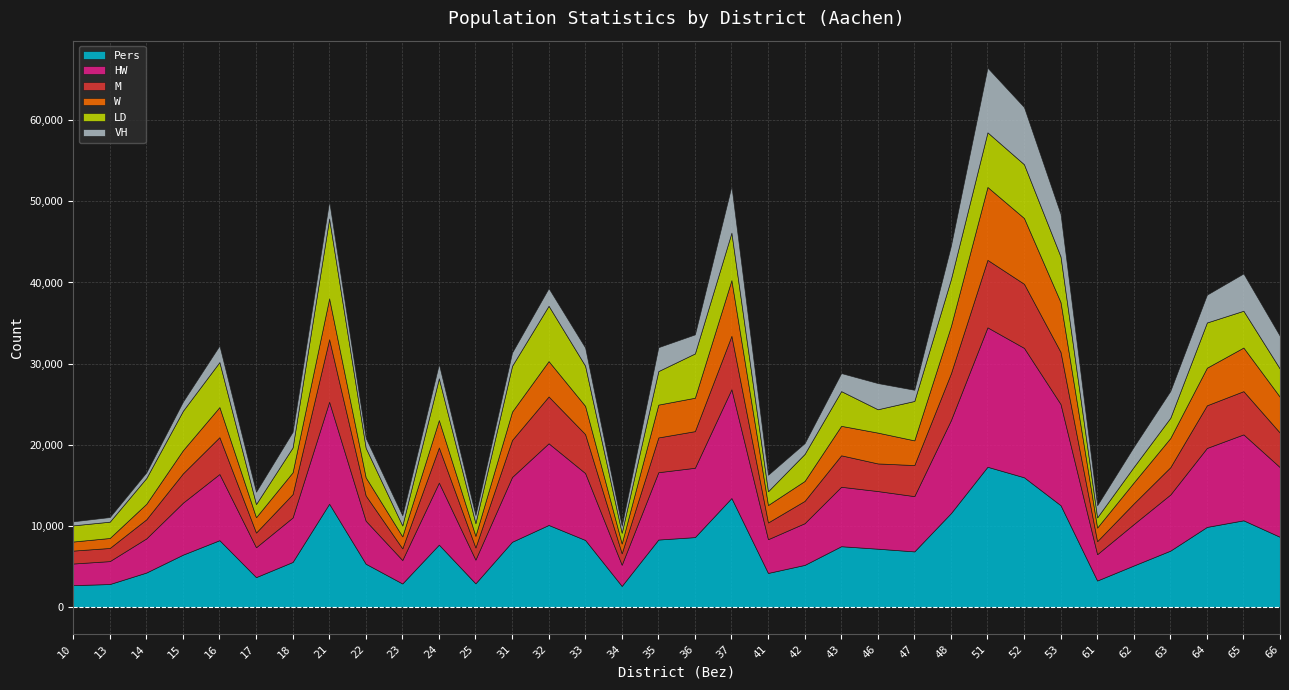

What are all the series names shown in the legend?

Pers, HW, M, W, LD, VH